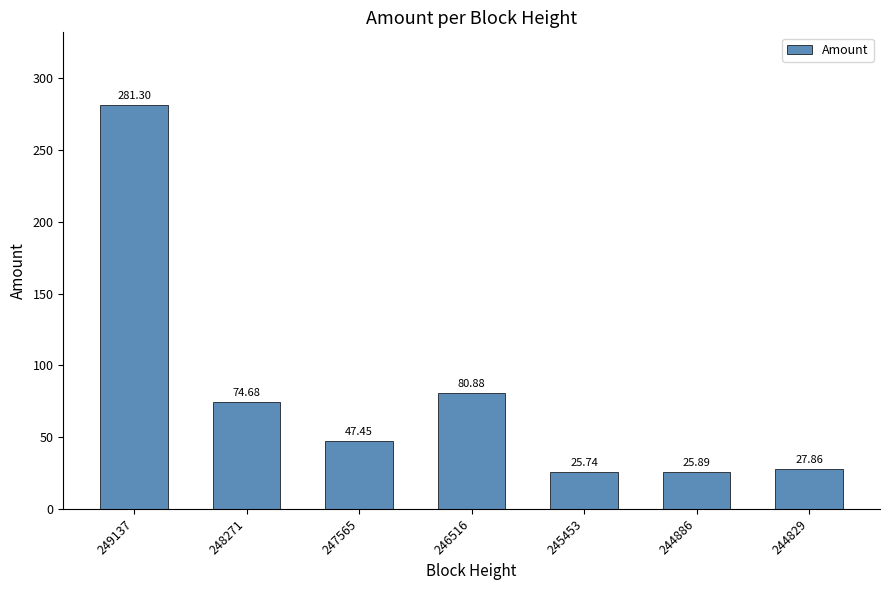

Which category has the lowest value across all series?

245453